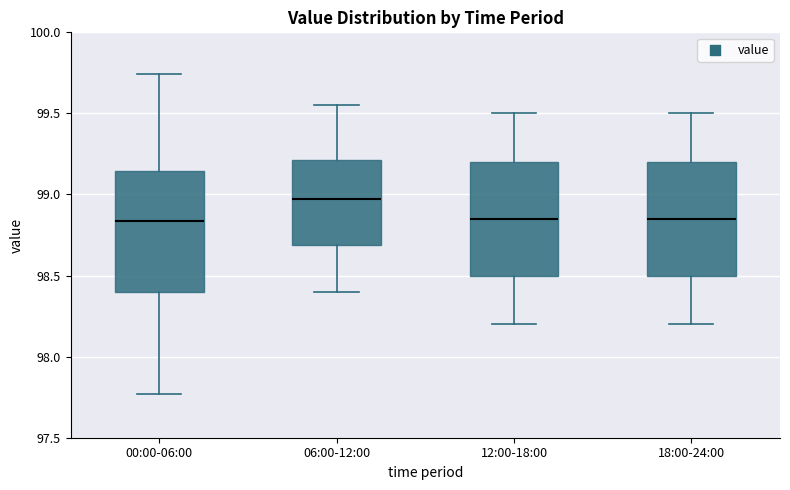

Which box has the highest median line?

06:00-12:00